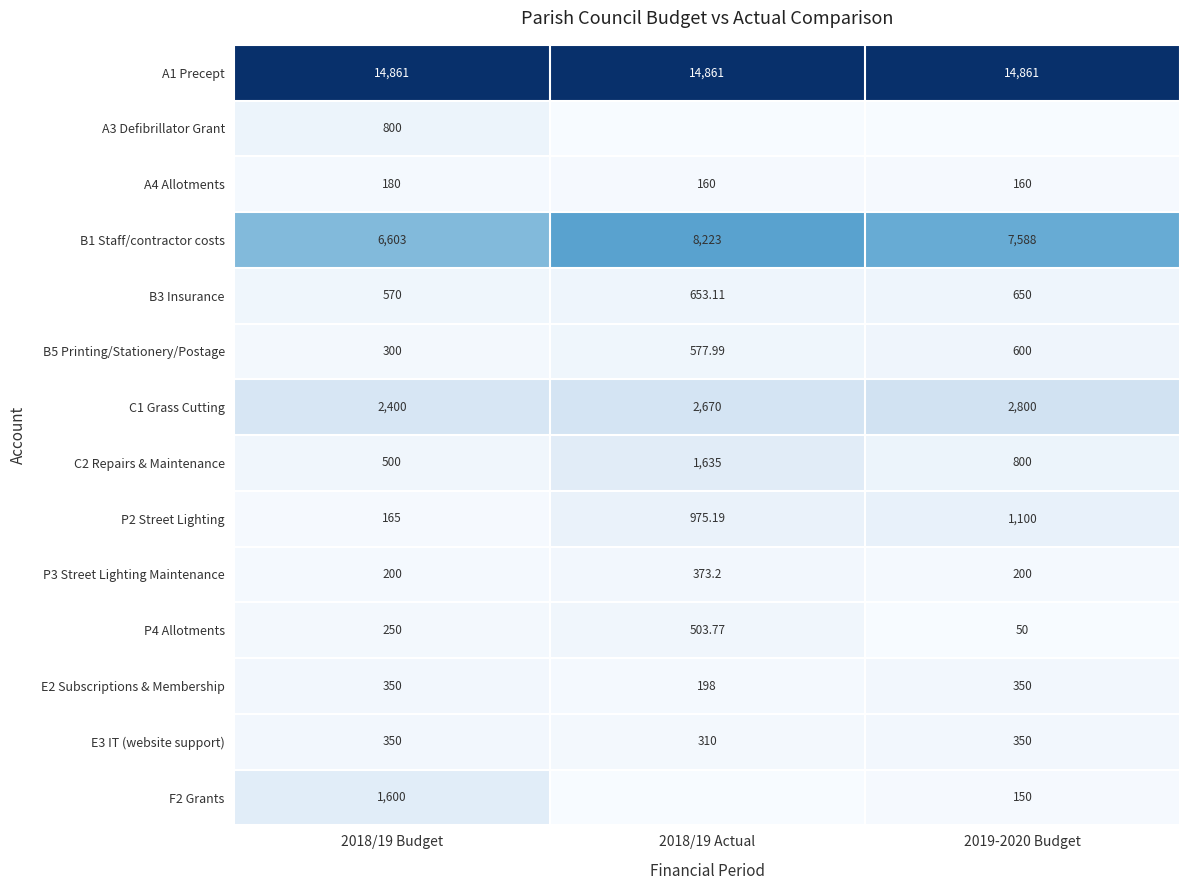

Is the value of B1 Staff/contractor costs at 2018/19 Budget greater than the value of B3 Insurance at 2019-2020 Budget?

Yes